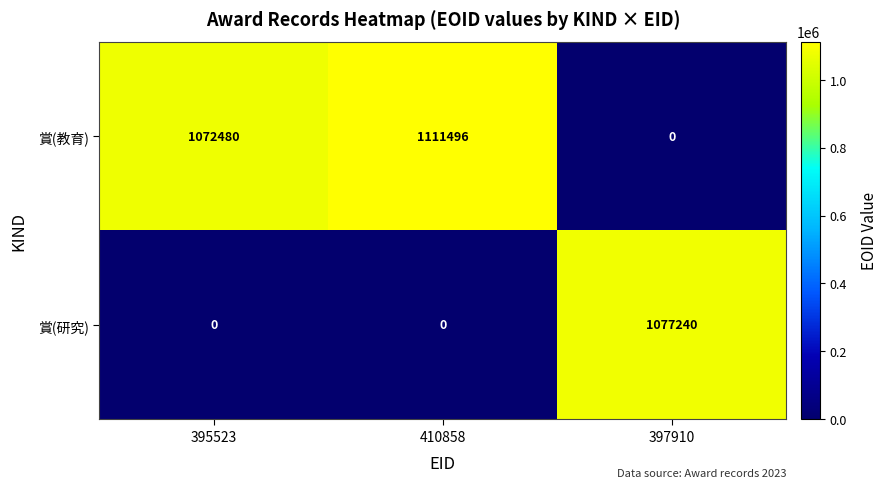

At how many categories does at least one series exceed 20551?

3